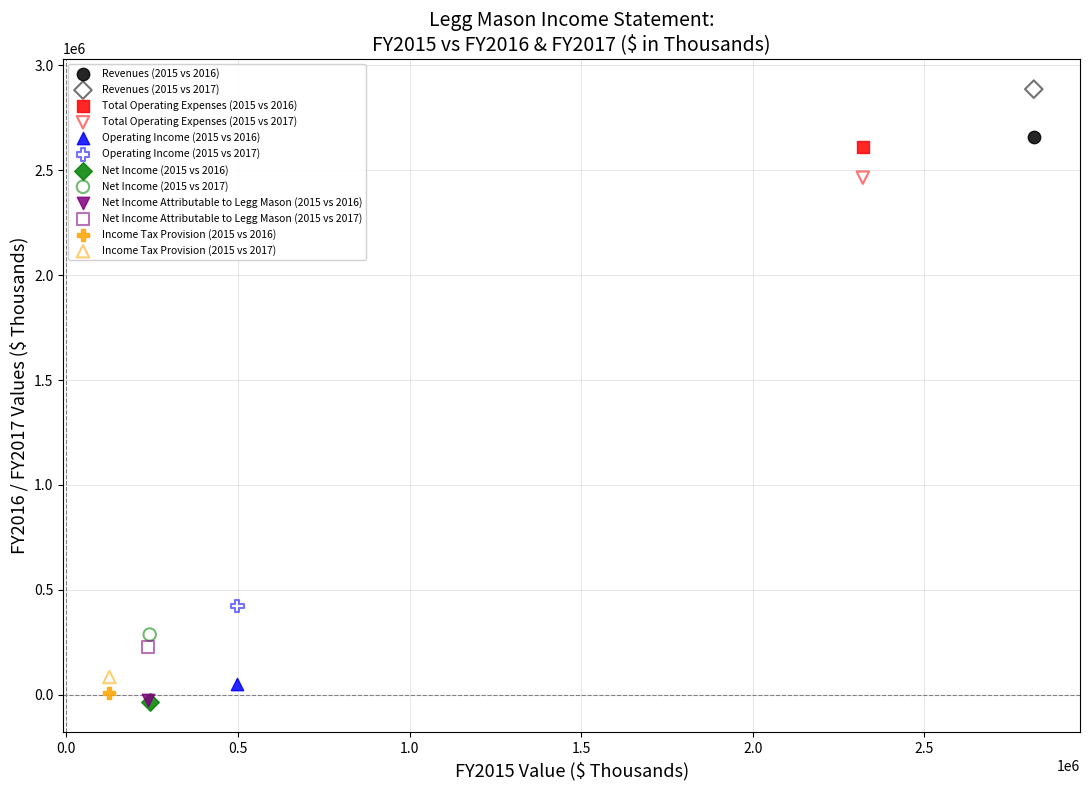

What are all the series names shown in the legend?

Revenues (2015 vs 2016), Revenues (2015 vs 2017), Total Operating Expenses (2015 vs 2016), Total Operating Expenses (2015 vs 2017), Operating Income (2015 vs 2016), Operating Income (2015 vs 2017), Net Income (2015 vs 2016), Net Income (2015 vs 2017), Net Income Attributable to Legg Mason (2015 vs 2016), Net Income Attributable to Legg Mason (2015 vs 2017), Income Tax Provision (2015 vs 2016), Income Tax Provision (2015 vs 2017)